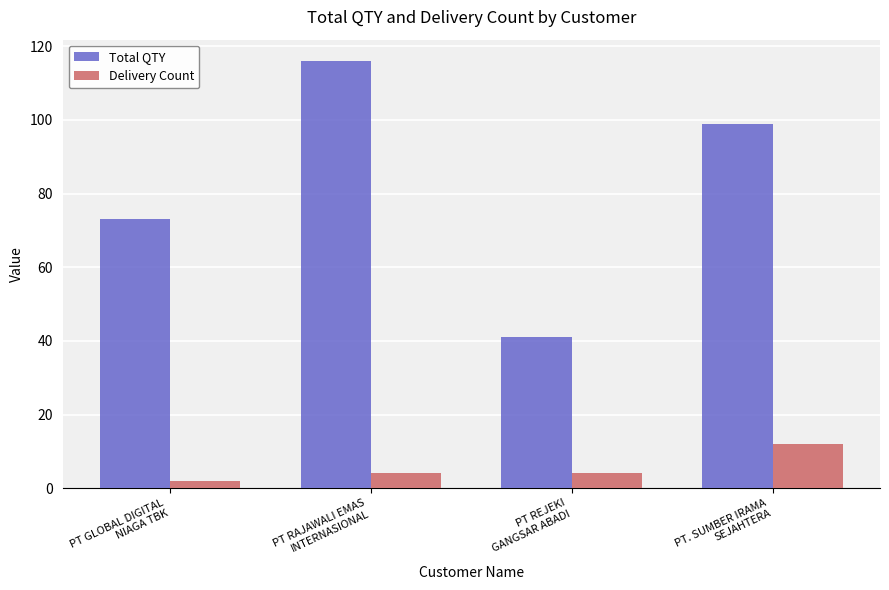

True or false: Delivery Count has a value of 2 at PT GLOBAL DIGITAL
NIAGA TBK.

True